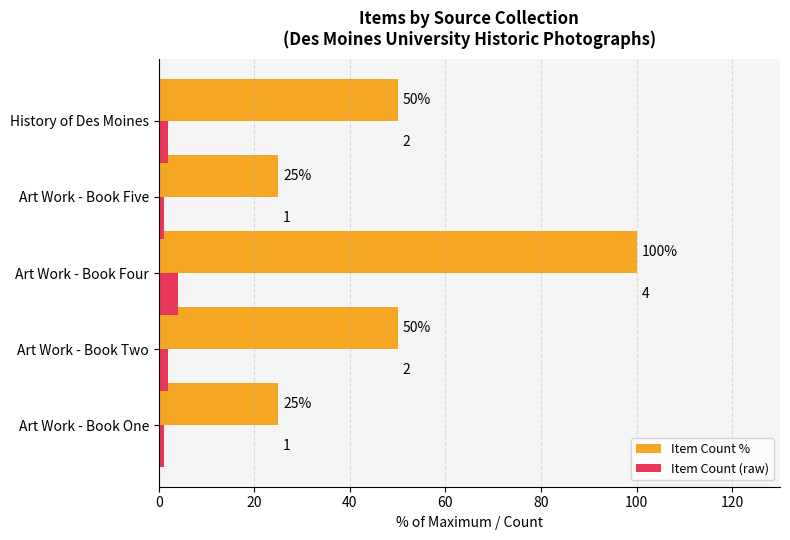

Rank the series by their maximum value, from lowest to highest.

Item Count (raw), Item Count %